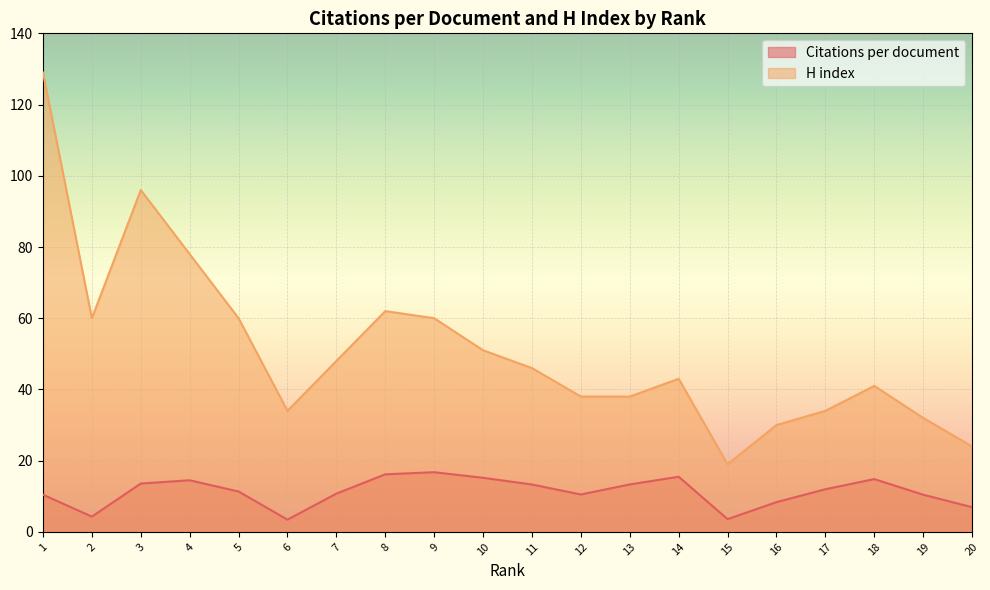

True or false: Citations per document has more than 0 points higher than both neighbors.

True